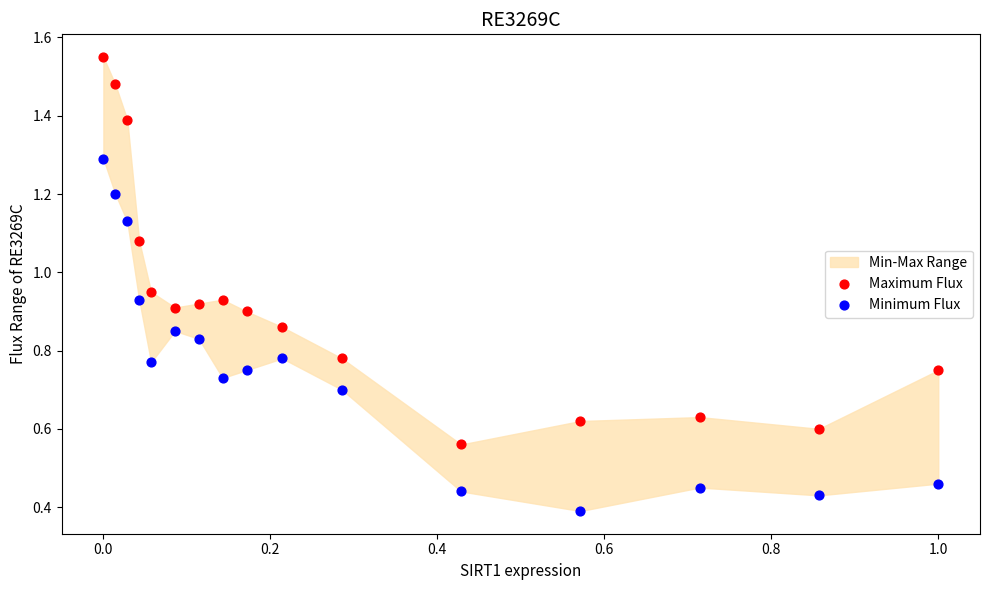

Which series contains the lowest Y value?

Minimum Flux